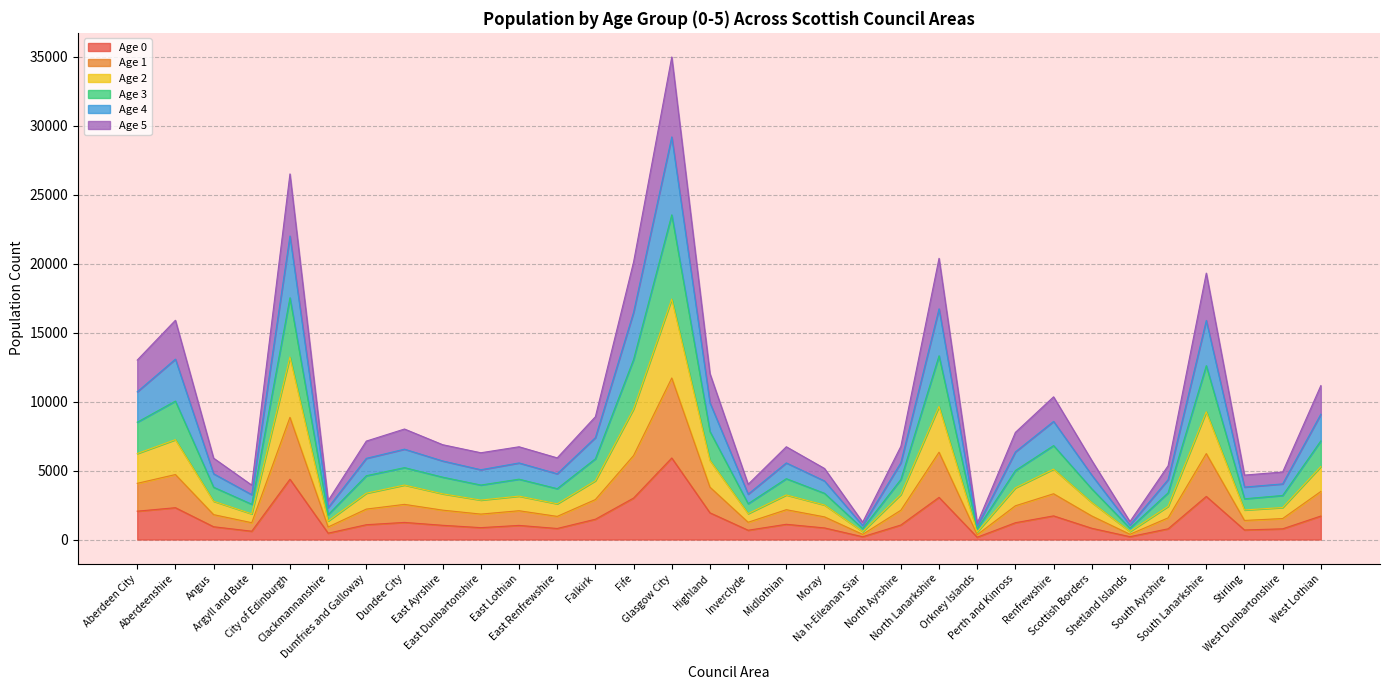

What is the label of the 8th point from the left?

Dundee City